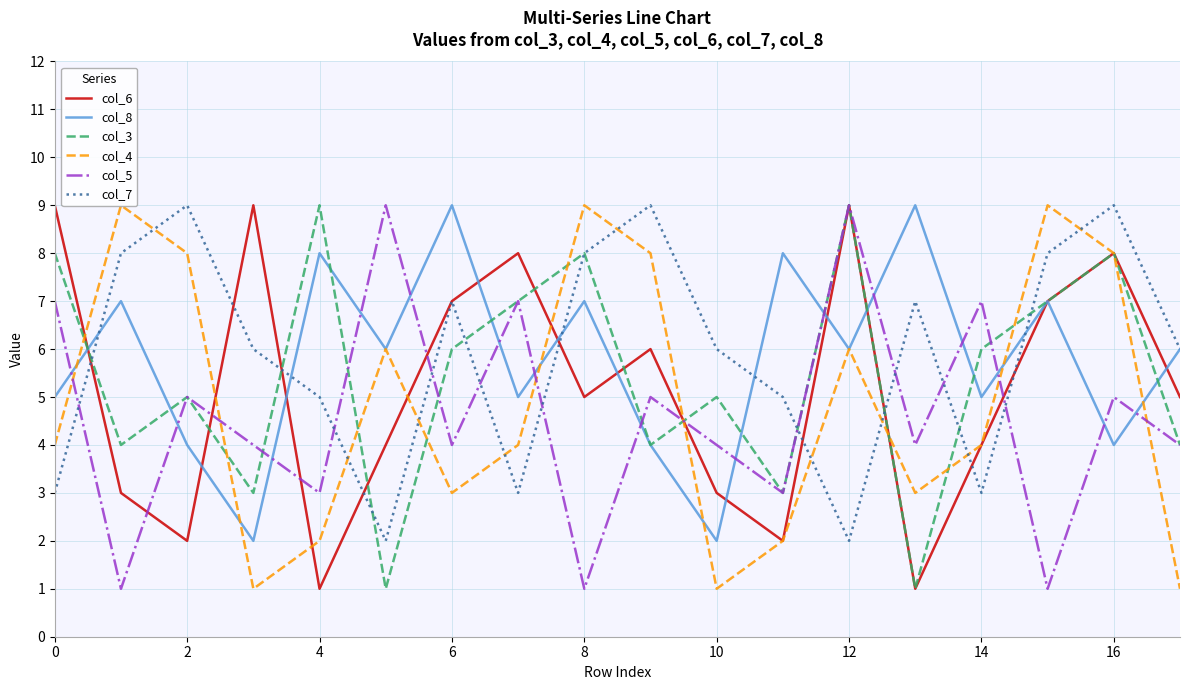

Reading right to left, list all the values displayed in this chart.

col_6: 5	8	7	4	1	9	2	3	6	5	8	7	4	1	9	2	3	9
col_8: 6	4	7	5	9	6	8	2	4	7	5	9	6	8	2	4	7	5
col_3: 4	8	7	6	1	9	3	5	4	8	7	6	1	9	3	5	4	8
col_4: 1	8	9	4	3	6	2	1	8	9	4	3	6	2	1	8	9	4
col_5: 4	5	1	7	4	9	3	4	5	1	7	4	9	3	4	5	1	7
col_7: 6	9	8	3	7	2	5	6	9	8	3	7	2	5	6	9	8	3